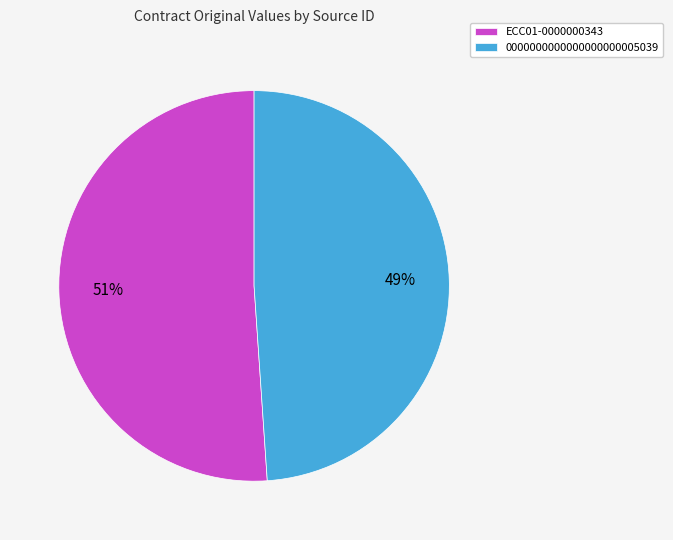

Combined, do ECC01-0000000343 and 0000000000000000000005039 account for over 50%?

Yes